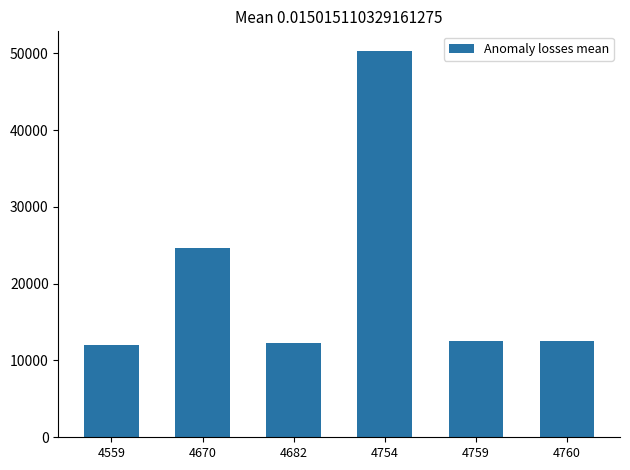

The value at 4682 is 20508. True or false?

False